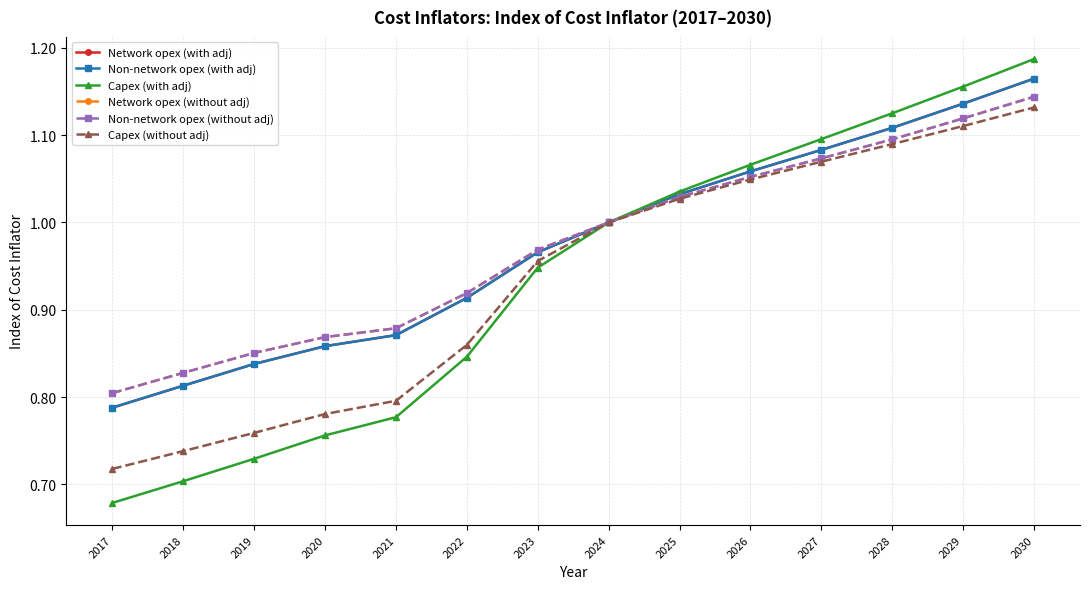

Is it true that Network opex (with adj) equals 1.8 at 2028?

False